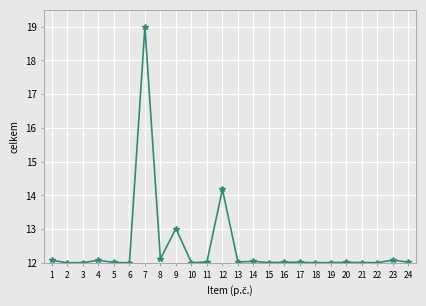

True or false: there are more than 1 points higher than both neighbors.

True